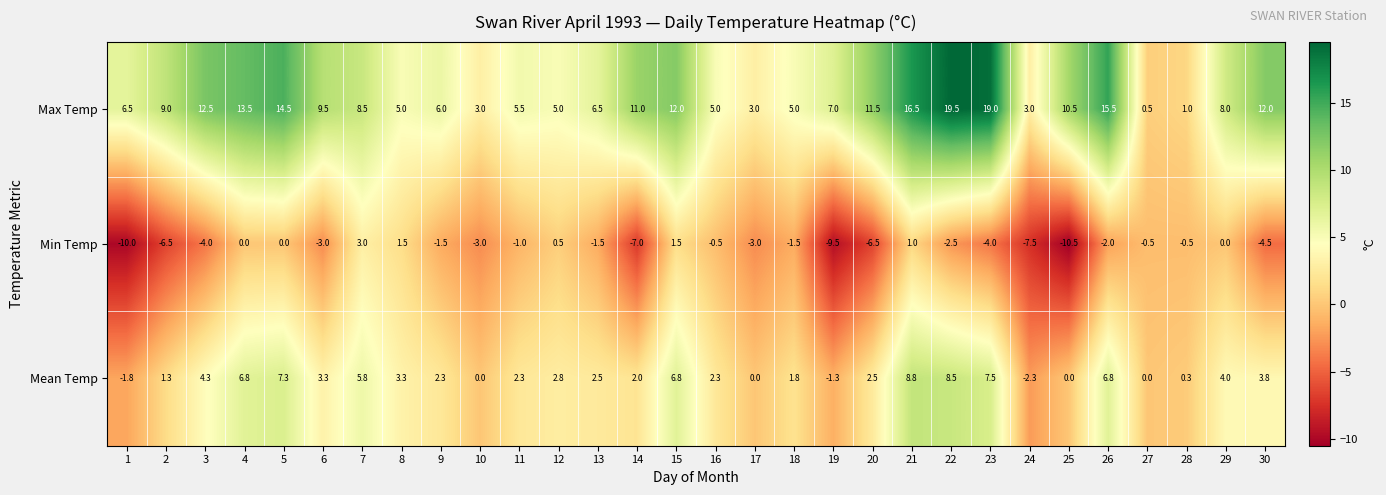

What is the sum of the Min Temp values at 6 and 14?

-10.0